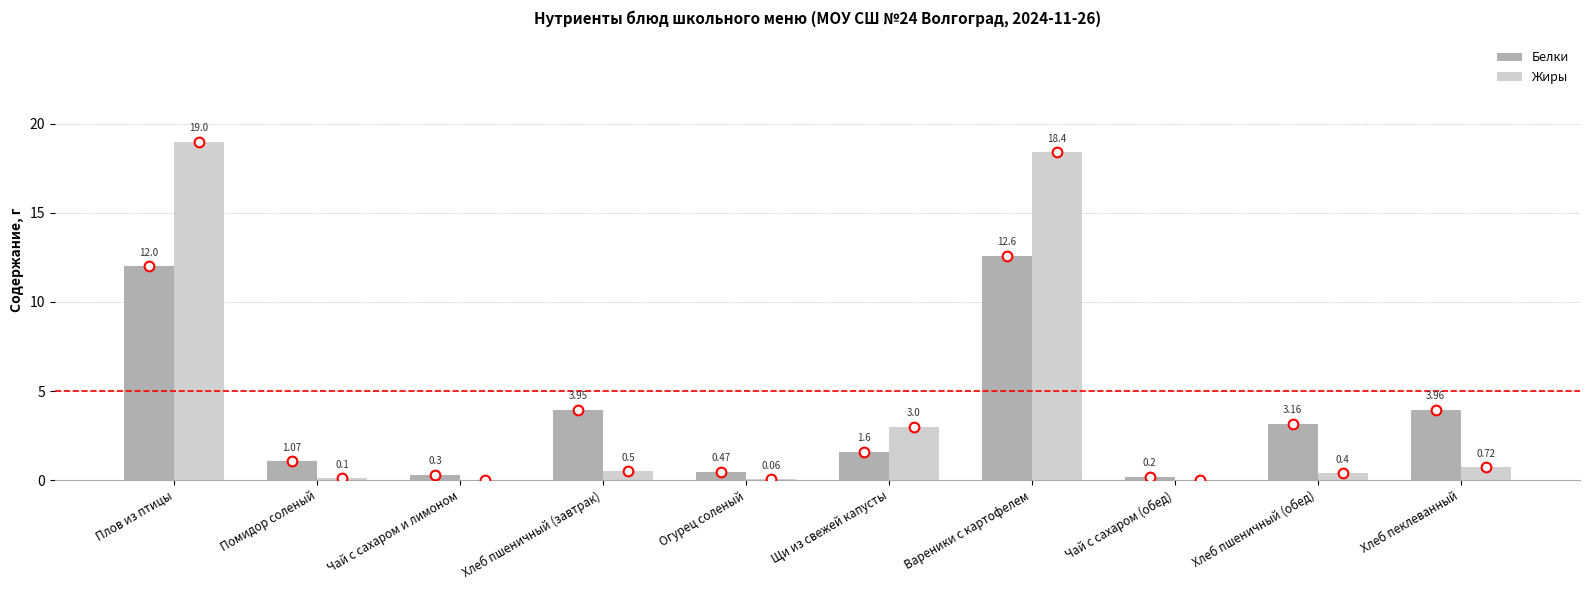

At which label is Белки closest to 6?

Хлеб пеклеванный